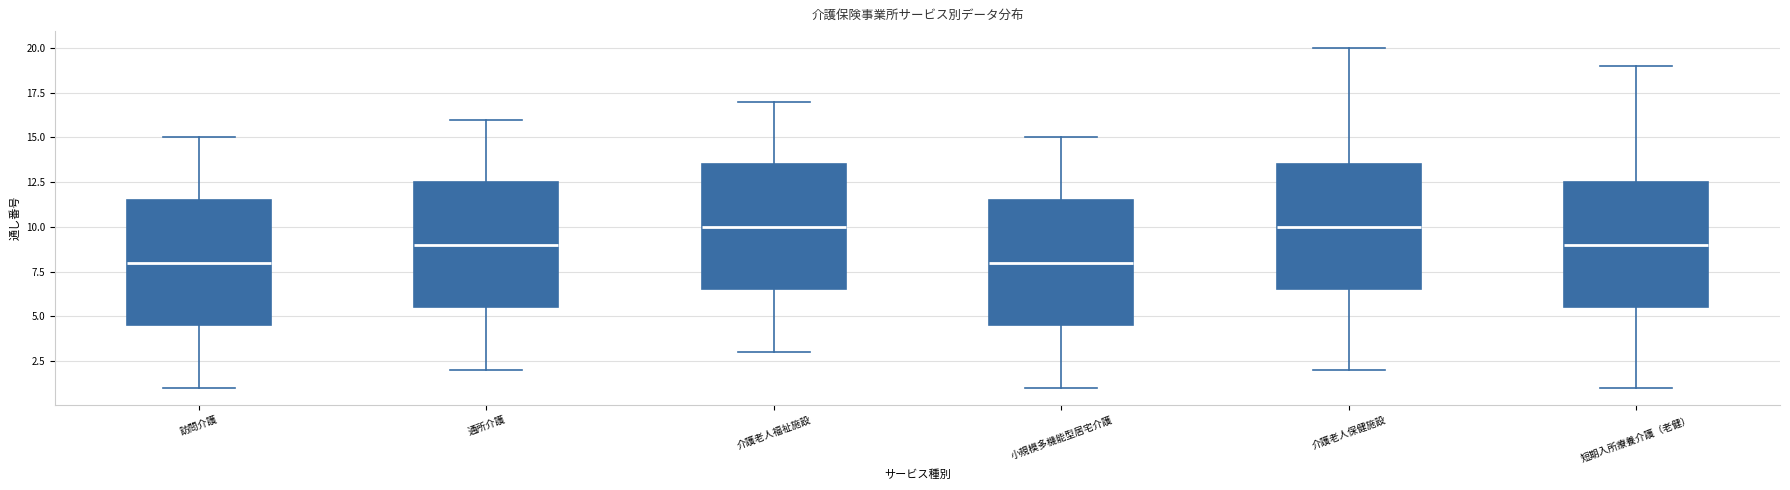

Reading left to right, transcribe this box plot: for each box, give where its median line is, the range the box spans, and where its two whiskers end, as read against the y-axis. The values are not printed on the chart, so give them approximately, as read against the axis.

訪問介護: median 8.0, box 4.5 to 11.5, whiskers 1.0 to 15.0
通所介護: median 9.0, box 5.5 to 12.5, whiskers 2.0 to 16.0
介護老人福祉施設: median 10.0, box 6.5 to 13.5, whiskers 3.0 to 17.0
小規模多機能型居宅介護: median 8.0, box 4.5 to 11.5, whiskers 1.0 to 15.0
介護老人保健施設: median 10.0, box 6.5 to 13.5, whiskers 2.0 to 20.0
短期入所療養介護（老健）: median 9.0, box 5.5 to 12.5, whiskers 1.0 to 19.0